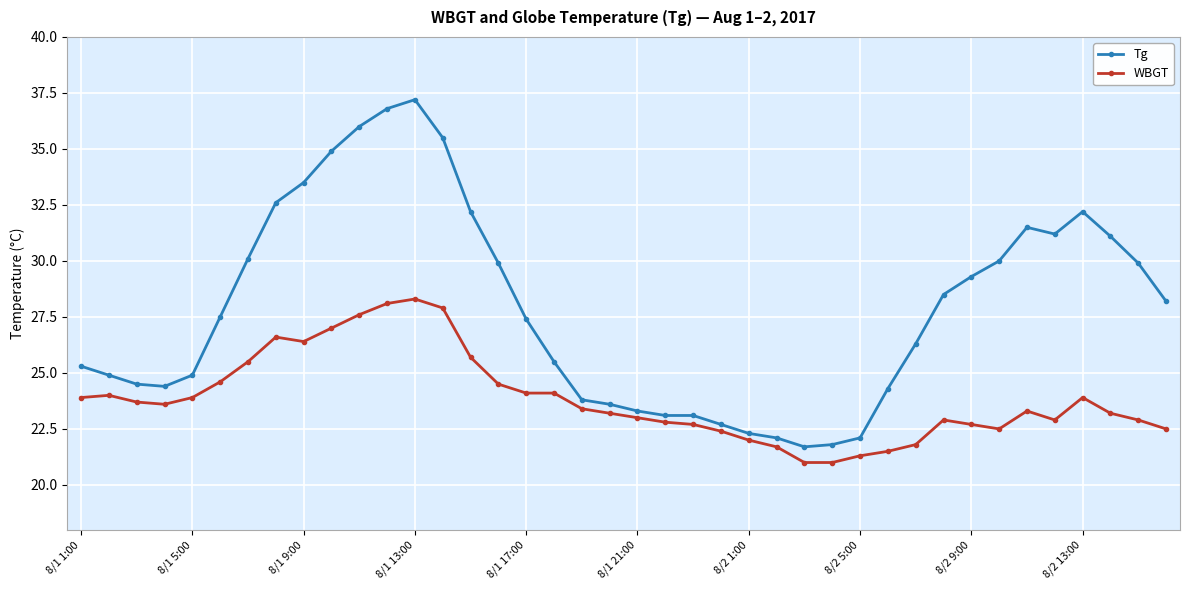

What is the average value of the Tg series?

27.9